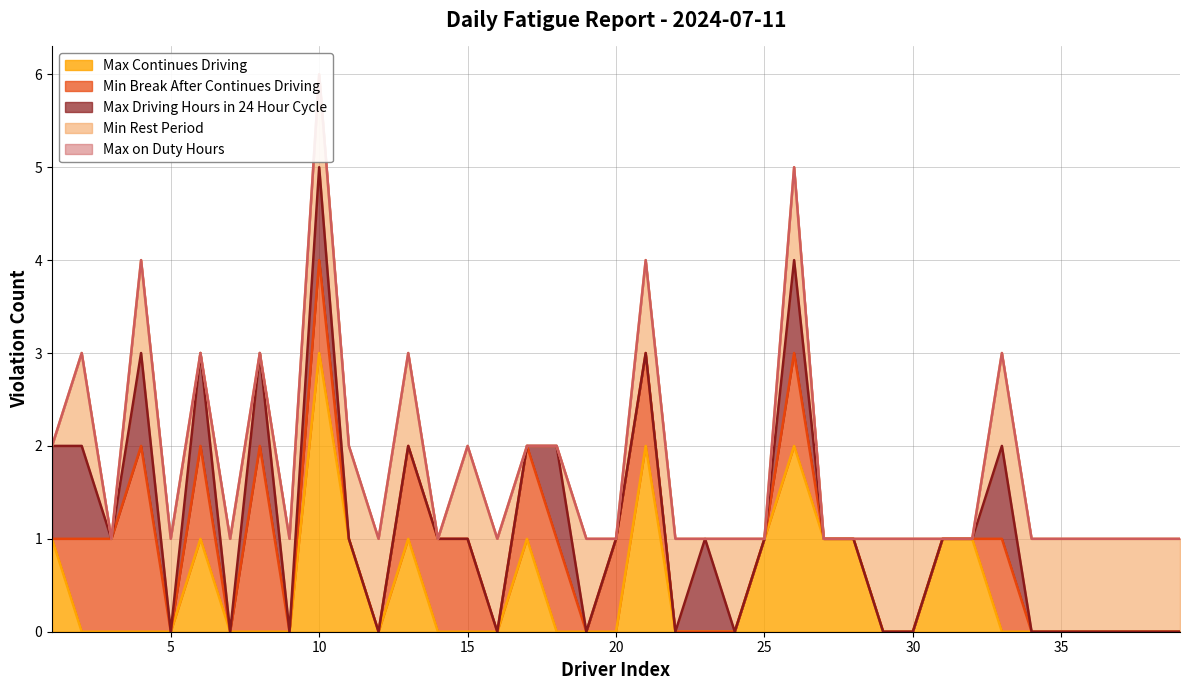

What value does the Max Continues Driving series have at 17?

1